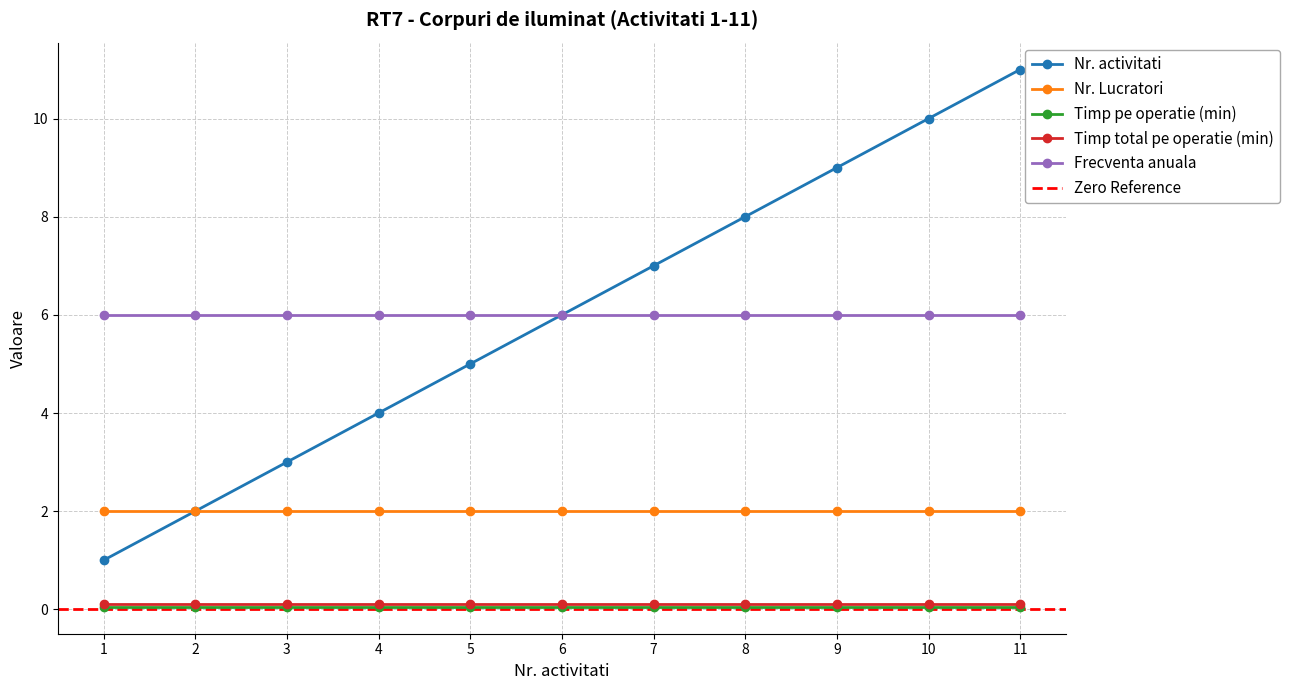

List the labels in order of Nr. activitati value, smallest first.

1, 2, 3, 4, 5, 6, 7, 8, 9, 10, 11